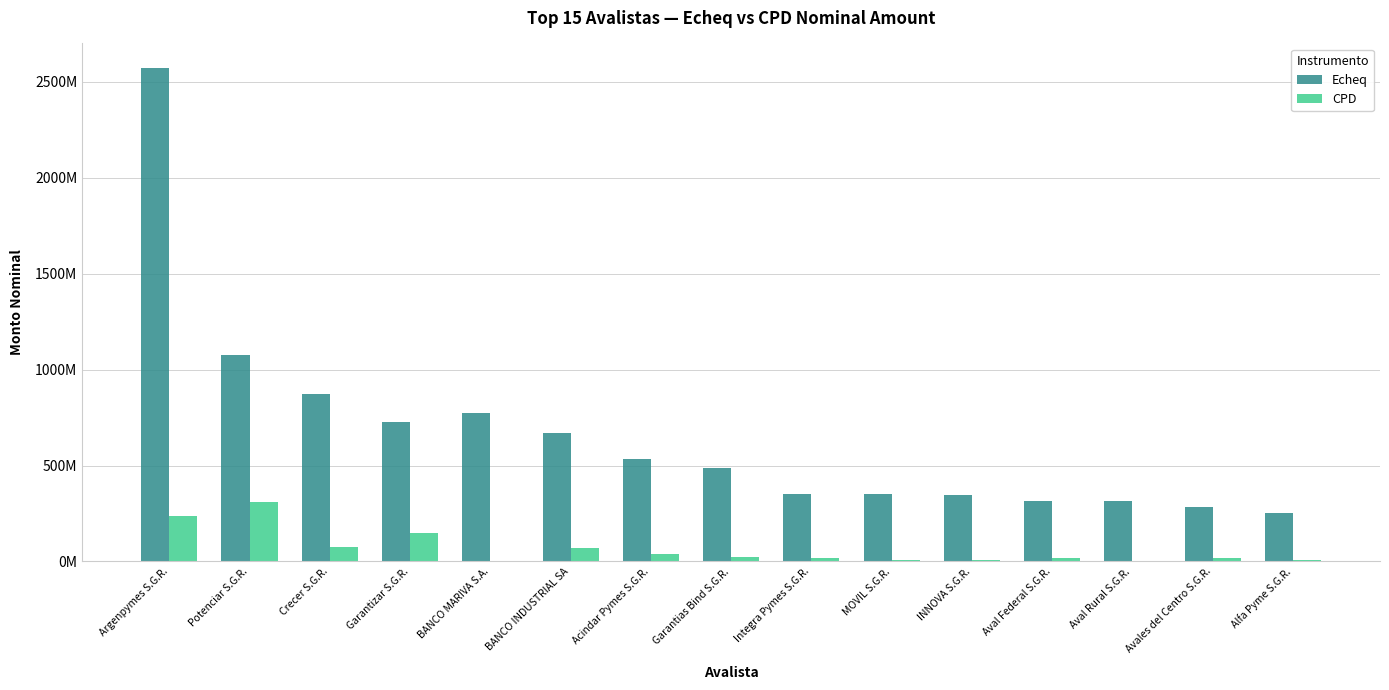

Between Garantizar S.G.R. and BANCO INDUSTRIAL SA, which series saw the biggest shift?

CPD